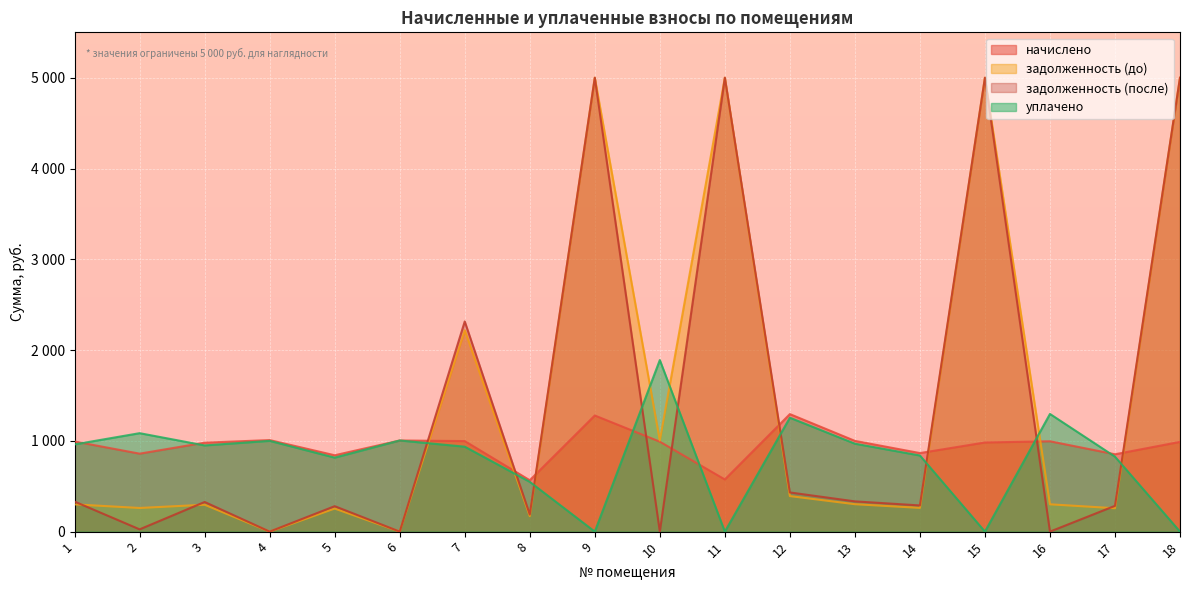

Between which two adjacent categories do уплачено and начислено first intersect?

1 and 2